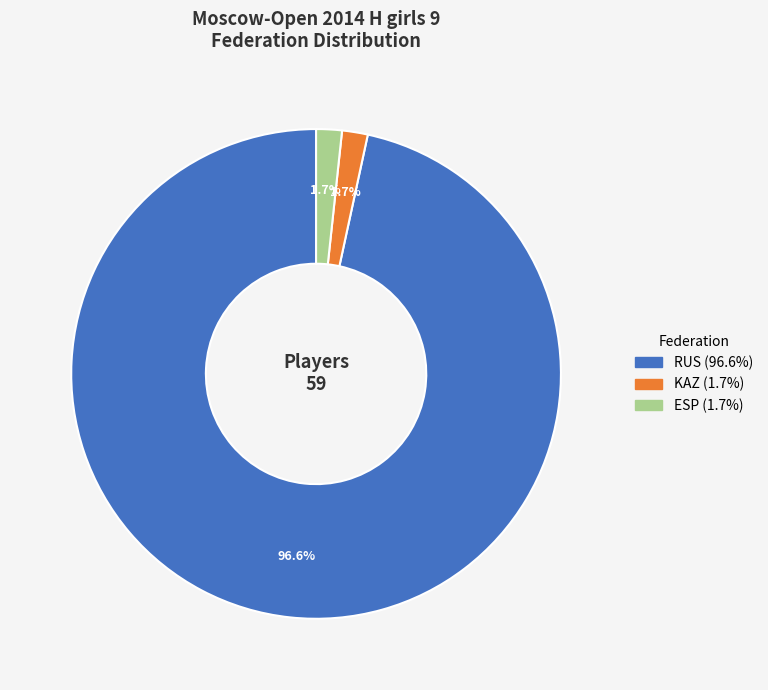

To the nearest percent, what is the average slice percentage?

33%